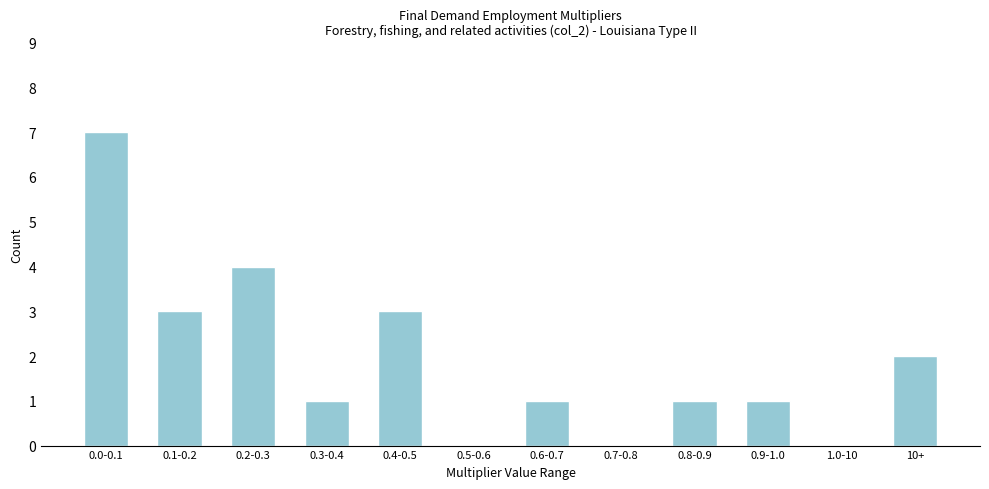

Reading left to right, what are all the values shown in this chart?

0.0-0.1=7	0.1-0.2=3	0.2-0.3=4	0.3-0.4=1	0.4-0.5=3	0.5-0.6=0	0.6-0.7=1	0.7-0.8=0	0.8-0.9=1	0.9-1.0=1	1.0-10=0	10+=2